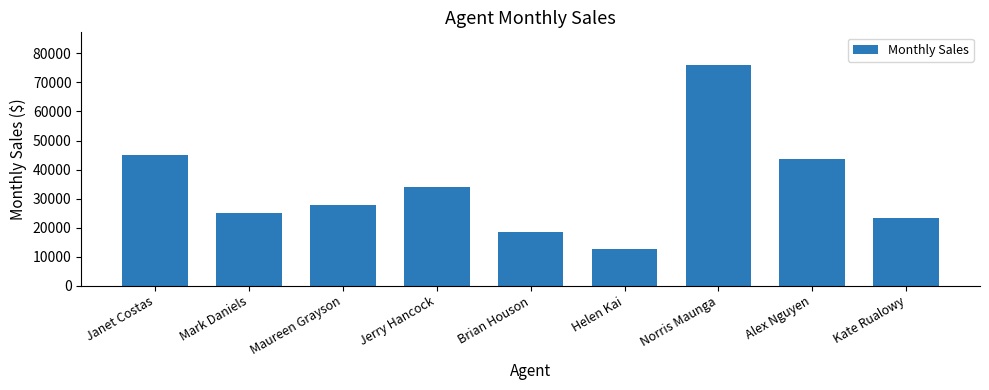

Count the number of data series in this chart.

1